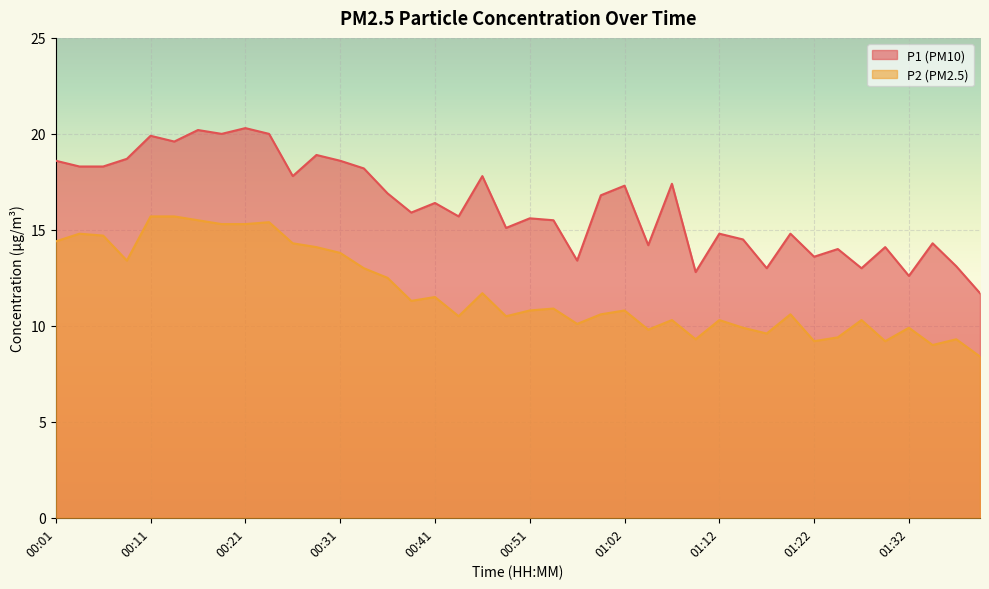

Reading right to left, list all the values displayed in this chart.

P1: 11.7	13.1	14.3	12.6	14.1	13.0	14.0	13.6	14.8	13.0	14.5	14.8	12.8	17.4	14.2	17.3	16.8	13.4	15.5	15.6	15.1	17.8	15.7	16.4	15.9	16.9	18.2	18.6	18.9	17.8	20.0	20.3	20.0	20.2	19.6	19.9	18.7	18.3	18.3	18.6
P2: 8.4	9.3	9.0	9.9	9.2	10.3	9.4	9.2	10.6	9.6	9.9	10.3	9.3	10.3	9.8	10.8	10.6	10.1	10.9	10.8	10.5	11.7	10.5	11.5	11.3	12.5	13.0	13.8	14.1	14.3	15.4	15.3	15.3	15.5	15.7	15.7	13.4	14.7	14.8	14.4